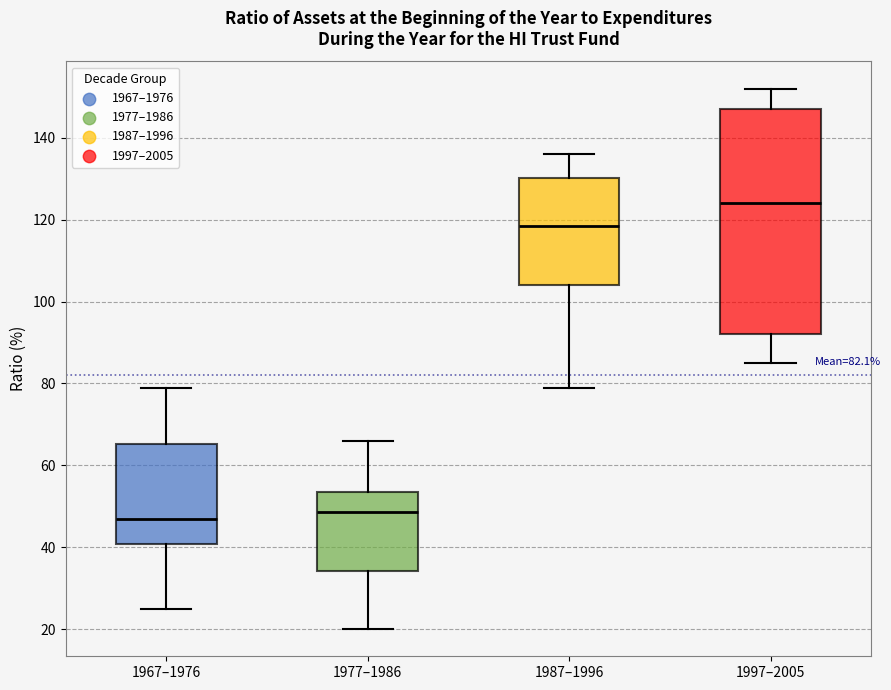

Which box's median line is the highest?

1997–2005